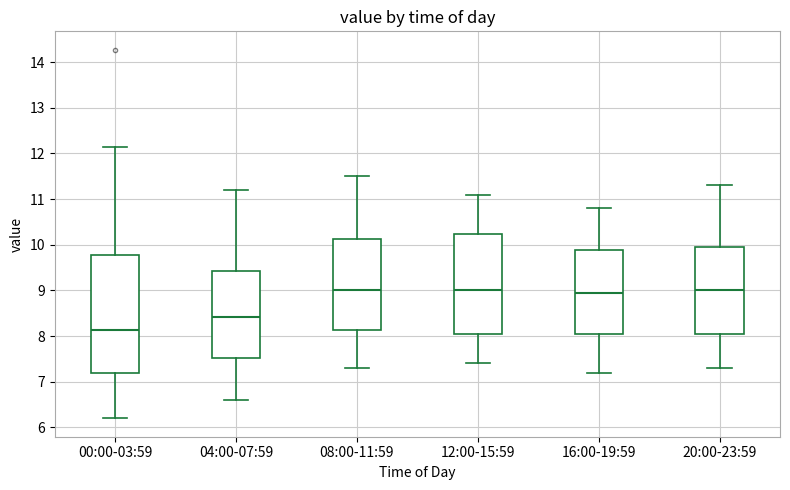

Reading left to right, read every box against the y-axis: the position of its median line, the range the box covers, and the ends of its whiskers. The values are not printed on the chart, so give them approximately, as read against the axis.

00:00-03:59: median 8.1, box 7.2 to 9.8, whiskers 6.2 to 12.1
04:00-07:59: median 8.4, box 7.5 to 9.4, whiskers 6.6 to 11.2
08:00-11:59: median 9.0, box 8.1 to 10.1, whiskers 7.3 to 11.5
12:00-15:59: median 9.0, box 8.1 to 10.2, whiskers 7.4 to 11.1
16:00-19:59: median 9.0, box 8.1 to 9.9, whiskers 7.2 to 10.8
20:00-23:59: median 9.0, box 8.1 to 10.0, whiskers 7.3 to 11.3